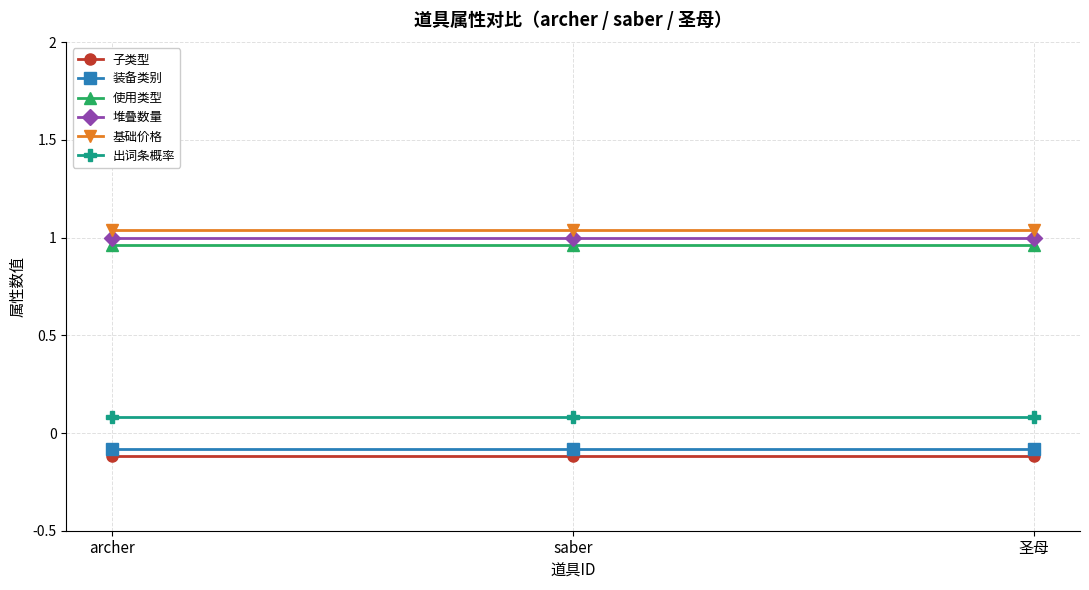

Is the value of 基础价格 at saber greater than the value of 子类型 at archer?

Yes